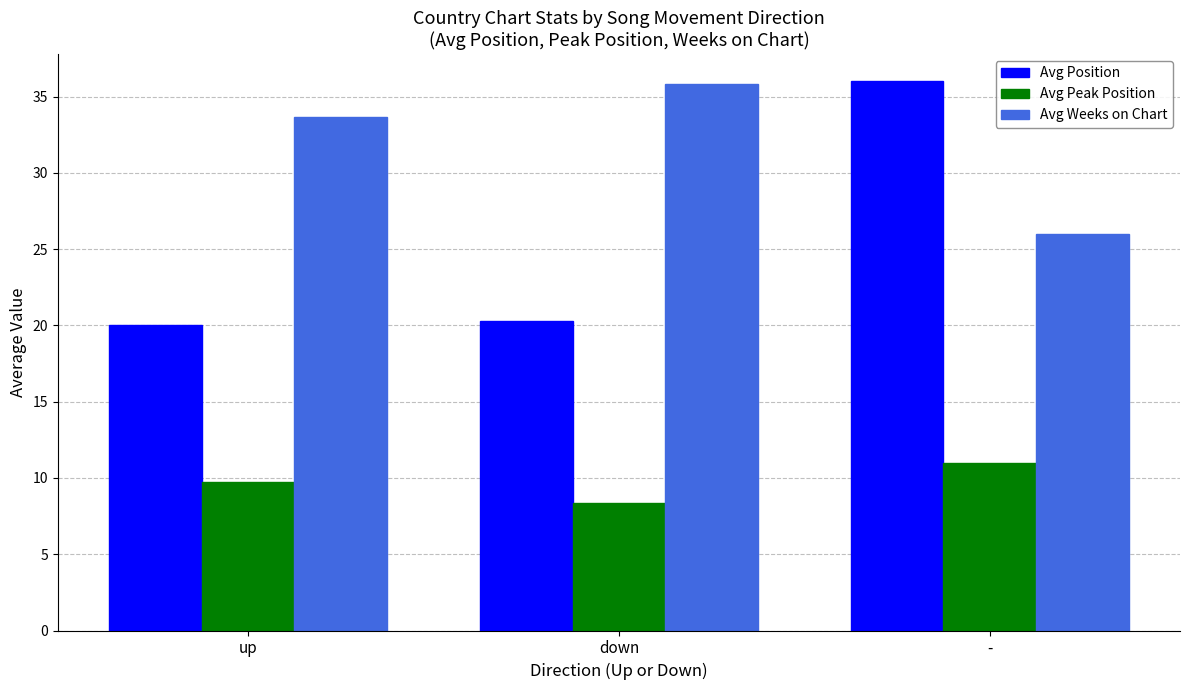

Reading left to right, list all the values displayed in this chart.

Avg Position: 20.0	20.3	36.0
Avg Peak Position: 9.7	8.4	11.0
Avg Weeks on Chart: 33.7	35.8	26.0